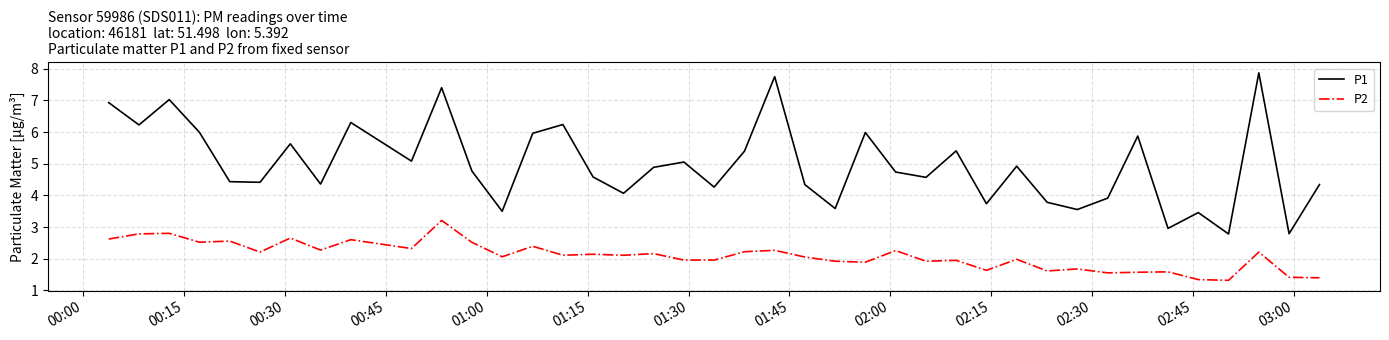

List the series in order of their overall mean, highest first.

P1, P2